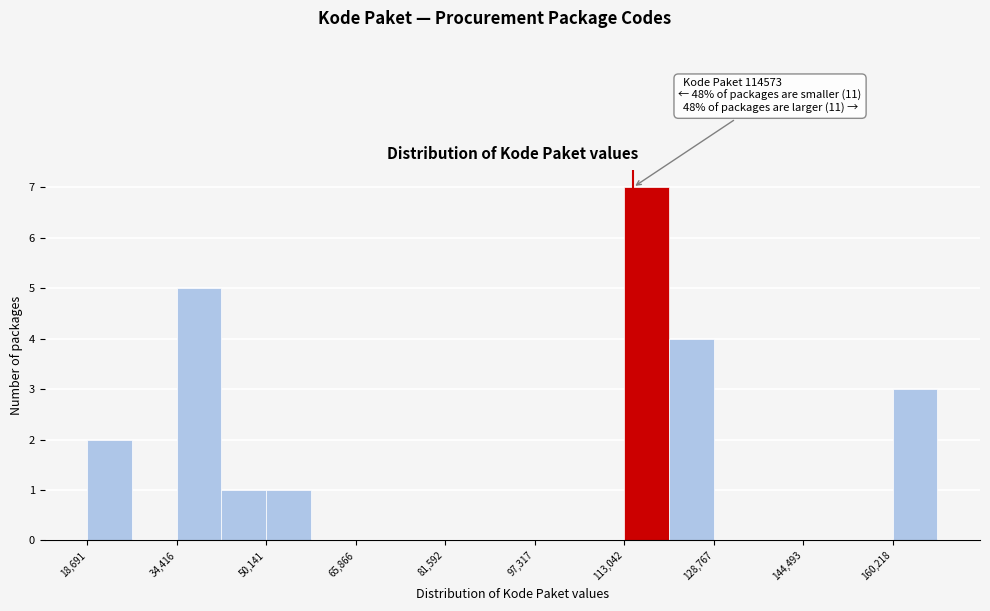

Around what value on the x-axis is the tallest bar? Give the approximate position of its centre, as read against the axis.

116000